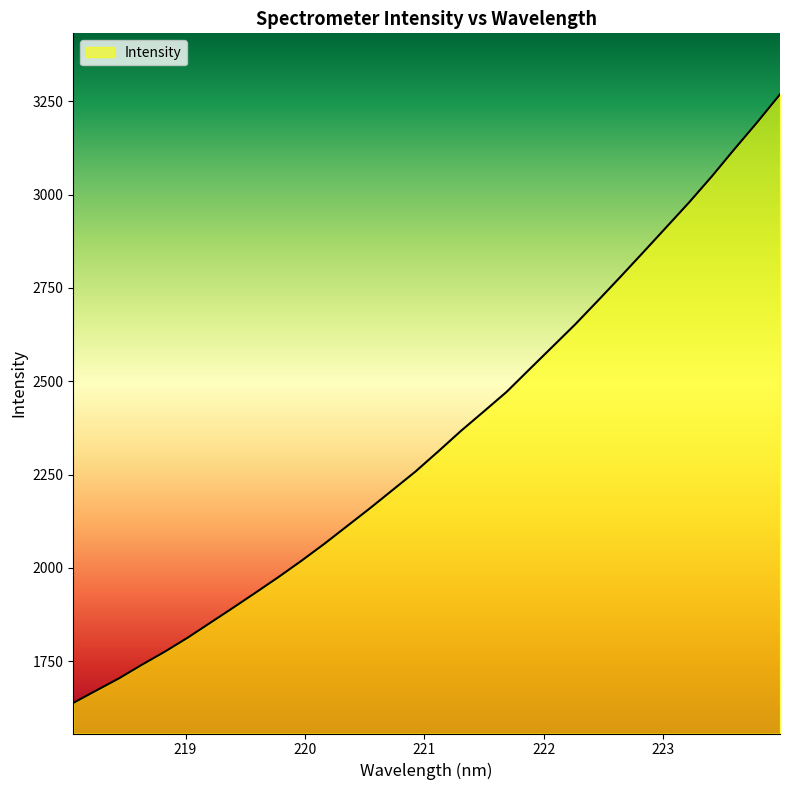

What is the minimum value shown in the chart?

1638.6